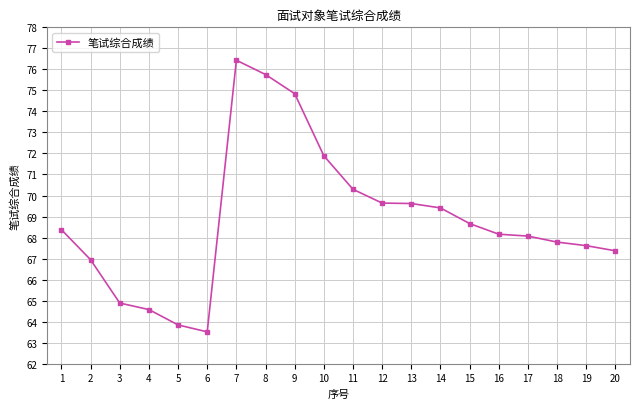

What is the change in value from 1 to 19?

-0.8